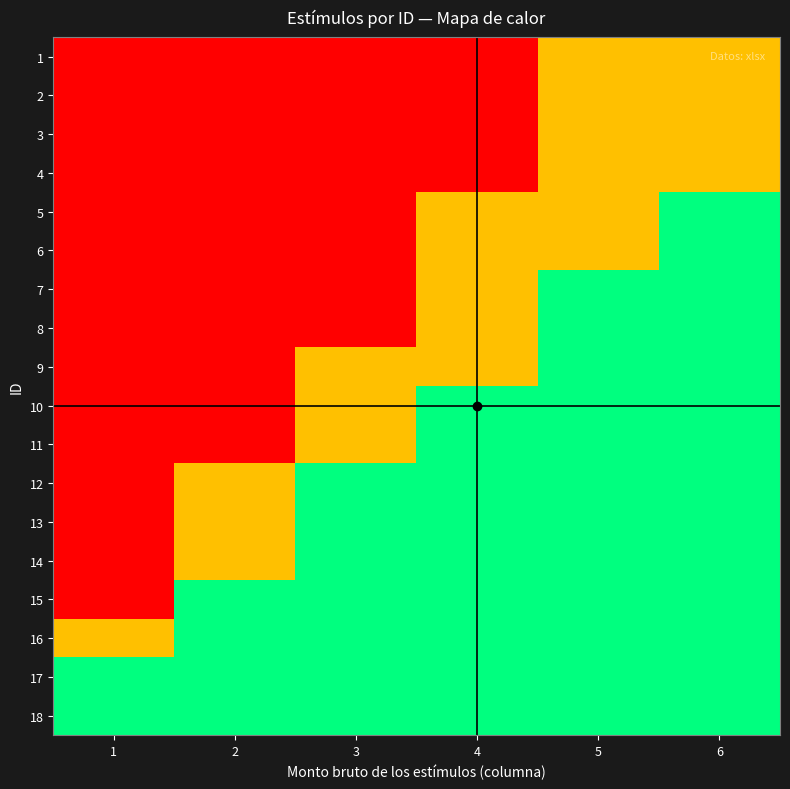

What is the difference between the highest and lowest values at 3?

1.0